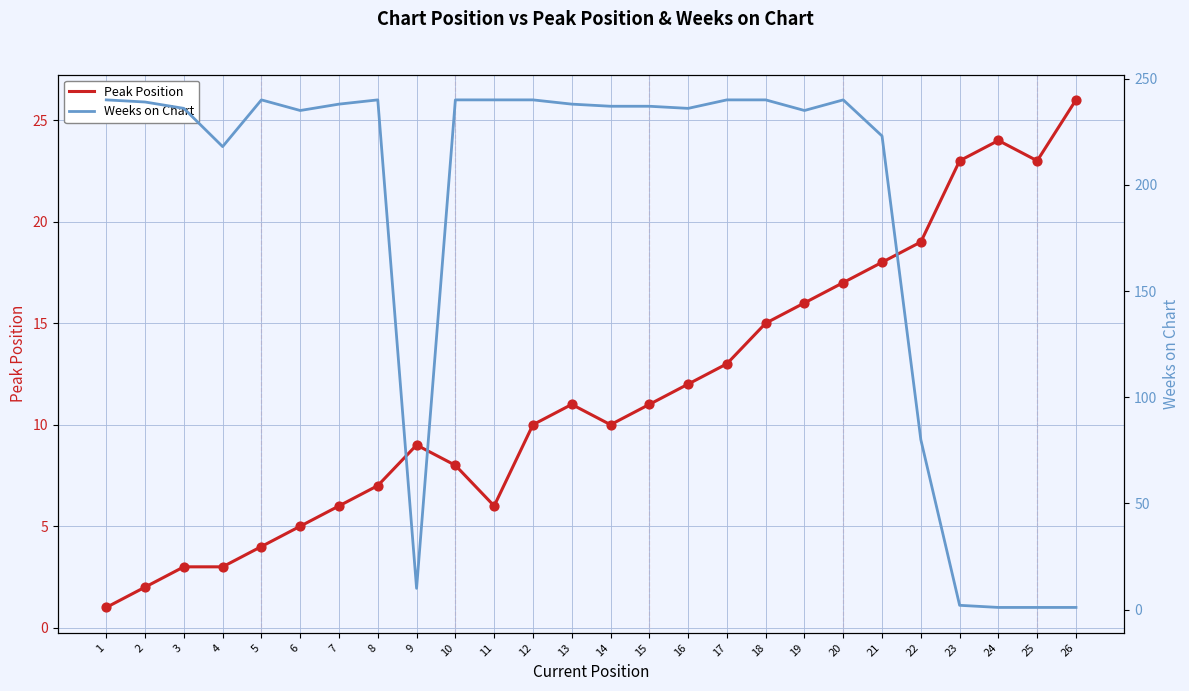

Which series contains the highest Y value?

Weeks on Chart